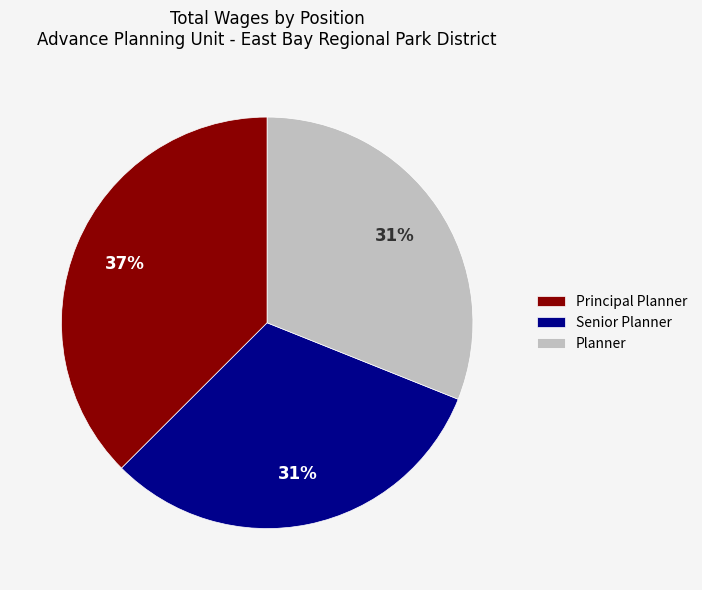

Is there a majority slice in this chart?

No